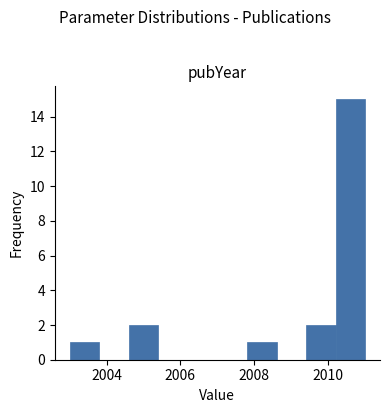

Reading left to right, transcribe this chart: for each bar, give the range it covers on the x-axis and its height. The values are not printed on the chart, so give them approximately, as read against the axis.

2003.0 to 2003.8: 1
2003.8 to 2004.6: 0
2004.6 to 2005.4: 2
2005.4 to 2006.2: 0
2006.2 to 2007.0: 0
2007.0 to 2007.8: 0
2007.8 to 2008.6: 1
2008.6 to 2009.4: 0
2009.4 to 2010.2: 2
2010.2 to 2011.0: 15